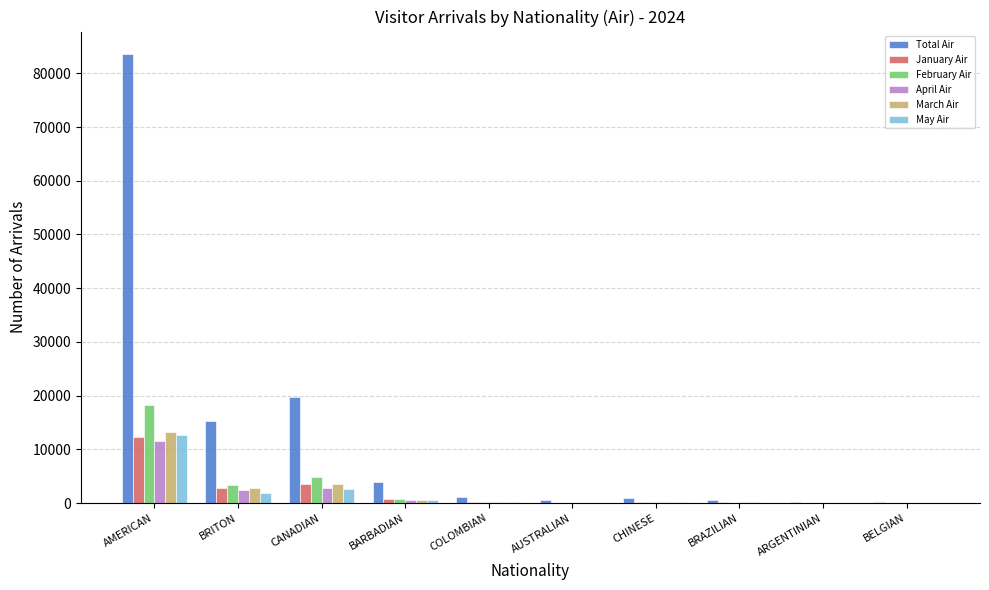

At which category is the sum across all series the highest?

AMERICAN